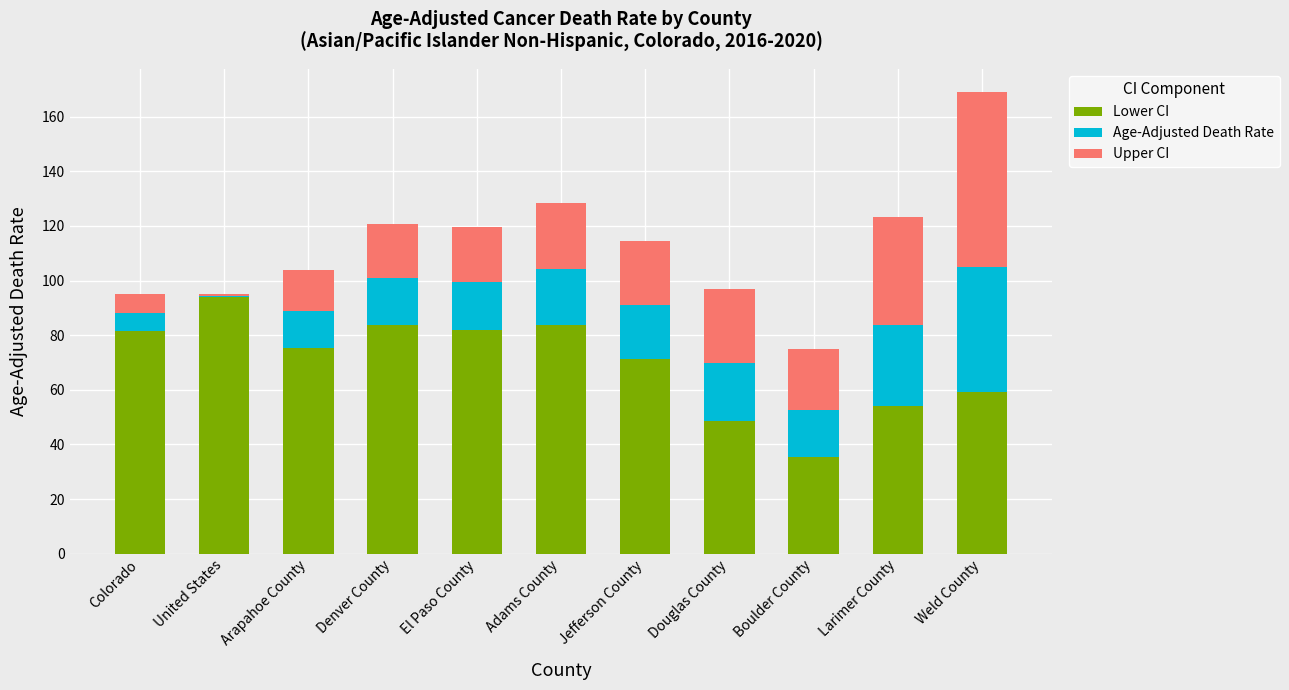

How many values in the Lower CI series are below 75?

5